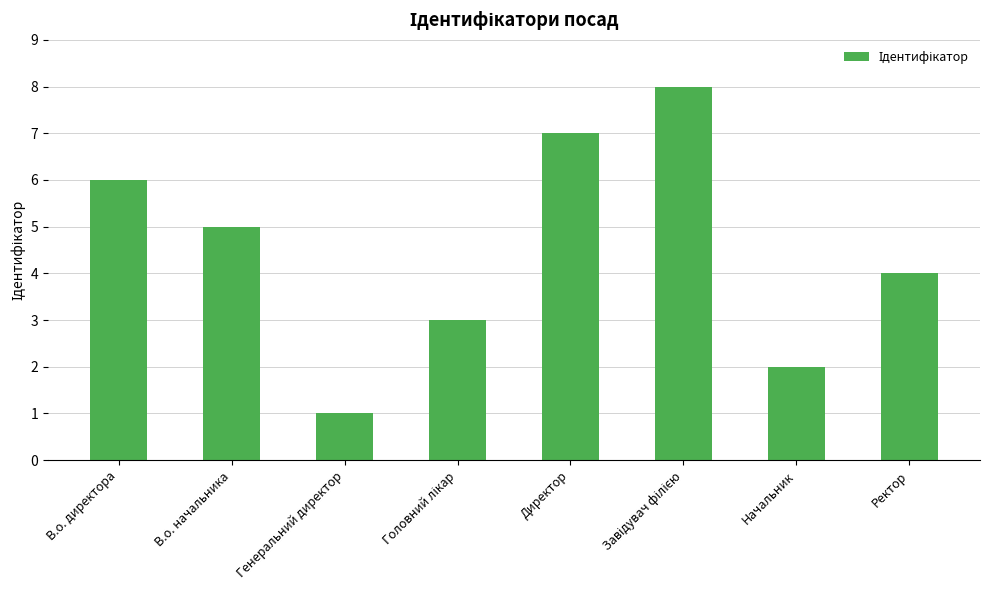

What is the label of the 4th bar from the right?

Директор